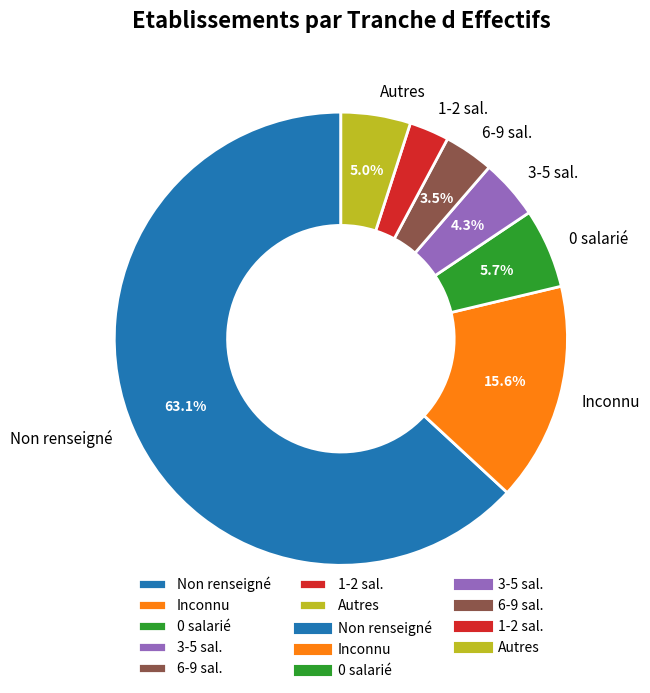

Rank the categories by value from highest to lowest.

Non renseigné, Inconnu, 0 salarié, Autres, 3-5 sal., 6-9 sal., 1-2 sal.